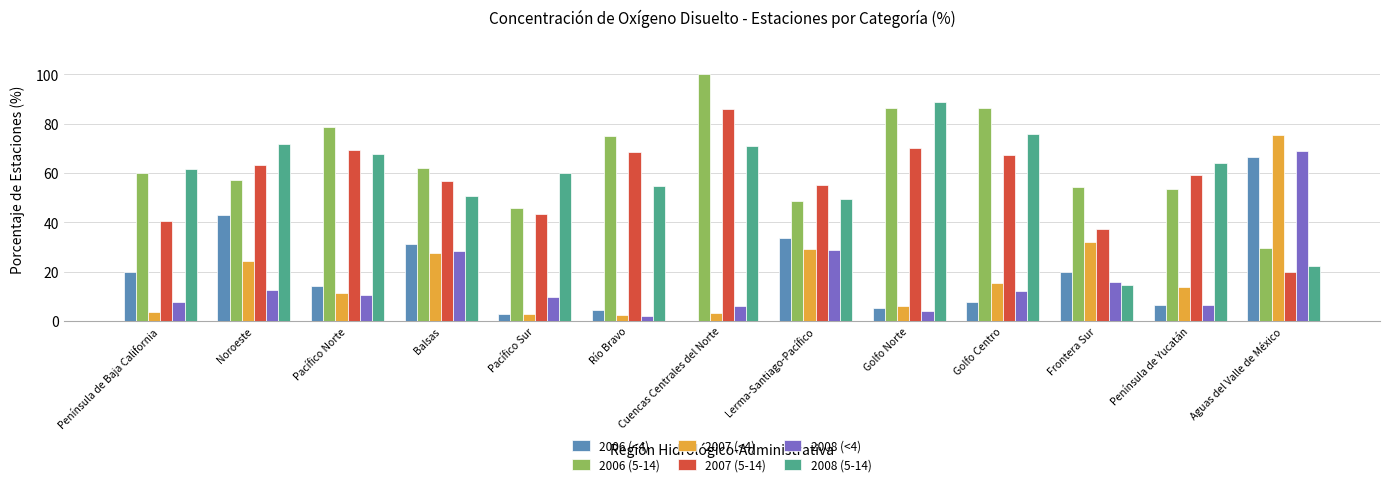

Is the value of 2008 (5-14) at Península de Baja California greater than the value of 2006 (5-14) at Río Bravo?

No